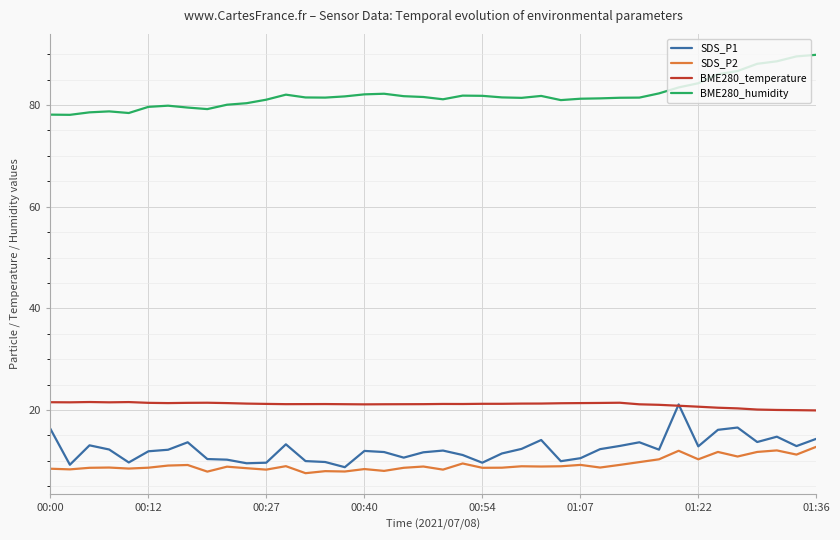

What is the minimum value shown in the chart?

7.6